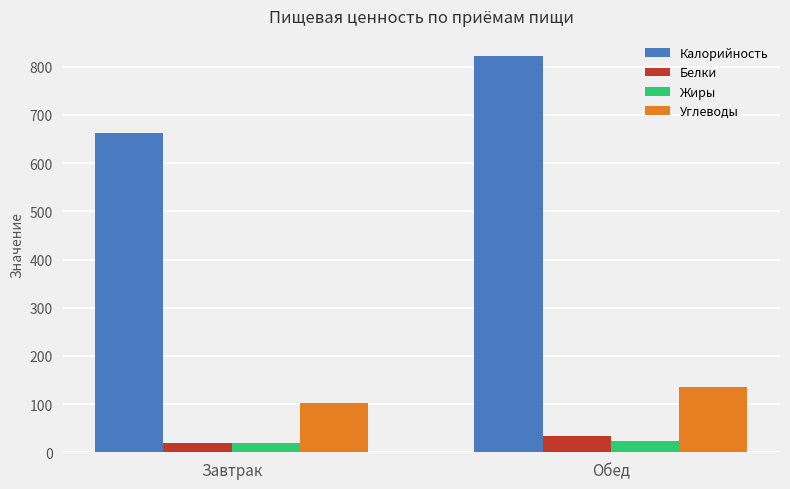

Which category has the highest value across all series?

Обед